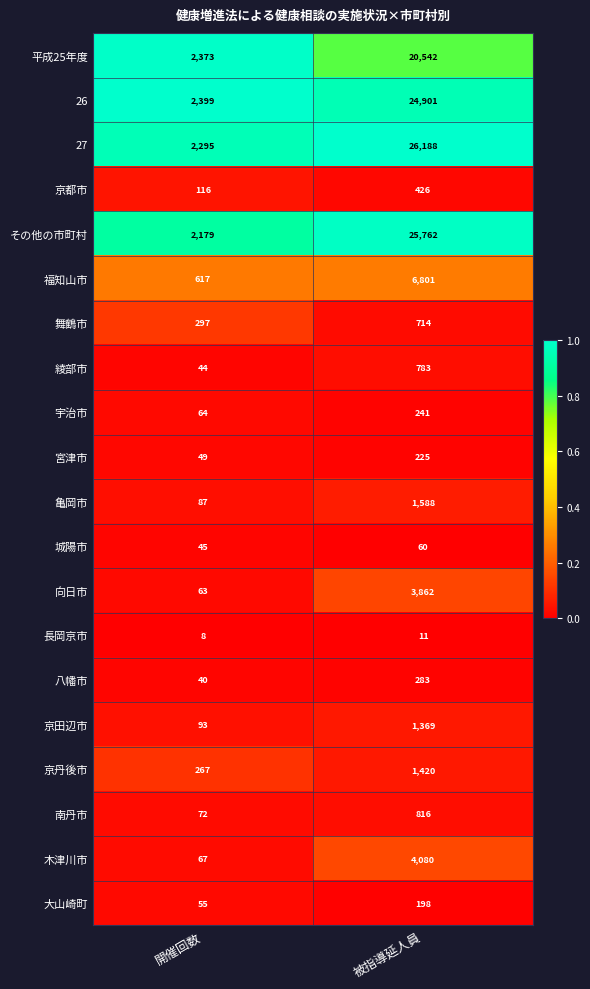

What is the approximate value of 宇治市 at 被指導延人員, to the nearest 50?

250